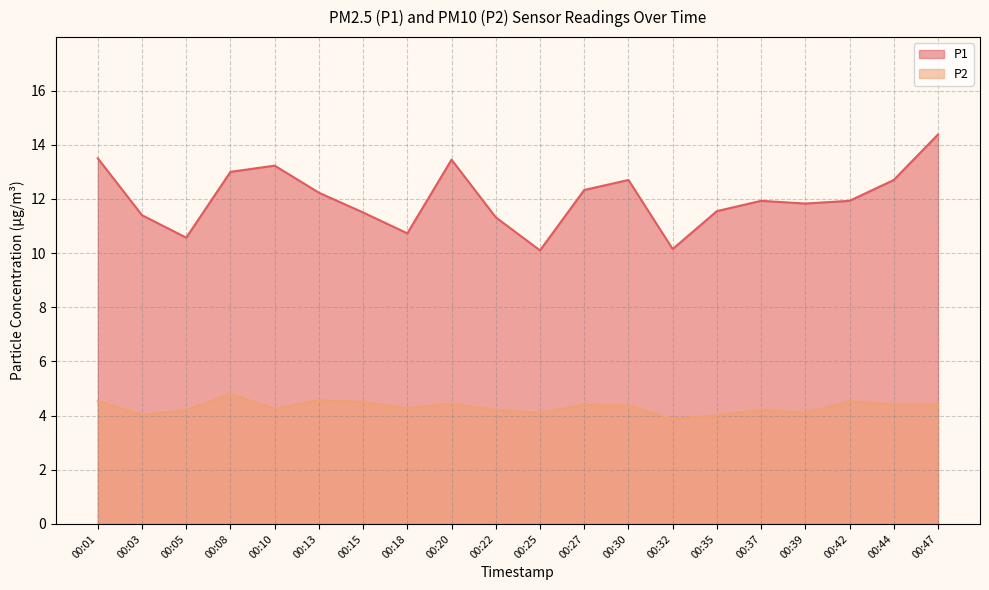

Is it true that P2 equals 7.3 at 00:47?

False